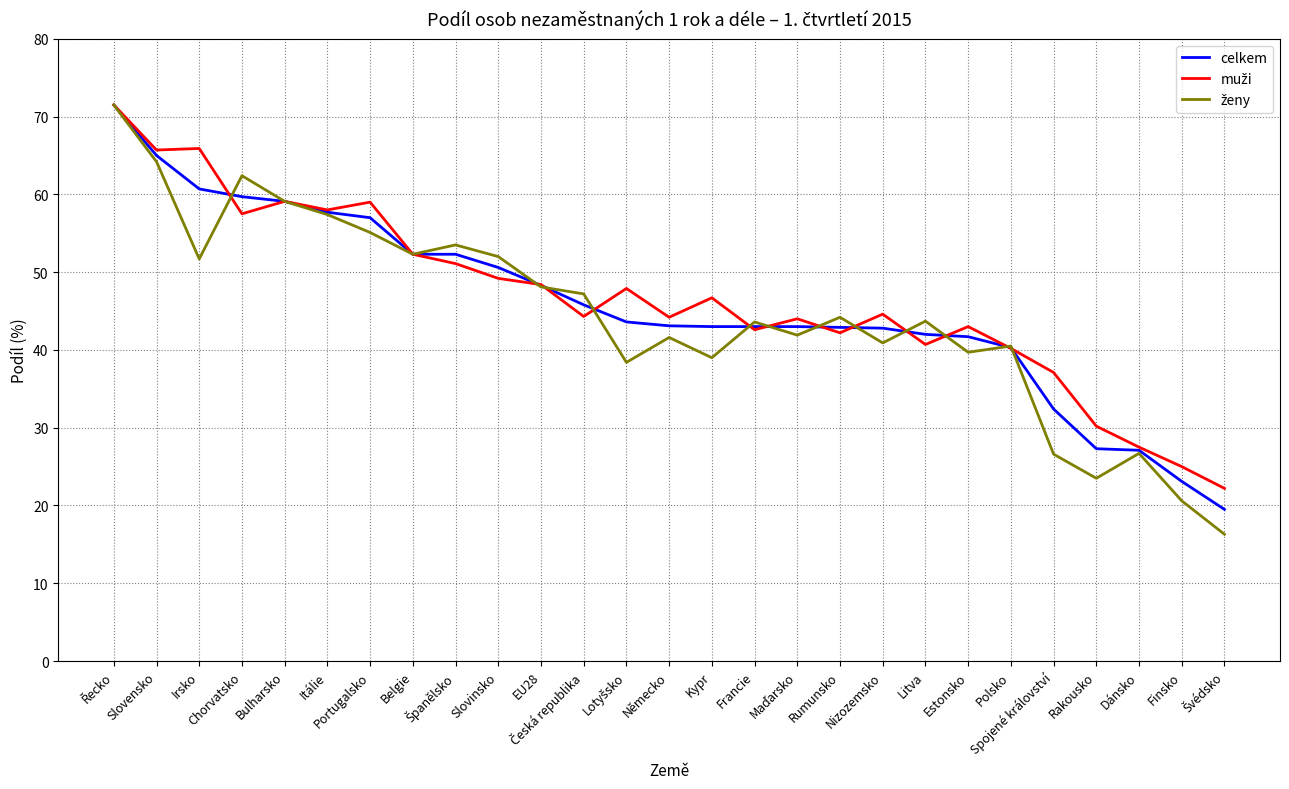

What is the greatest value displayed?

71.5